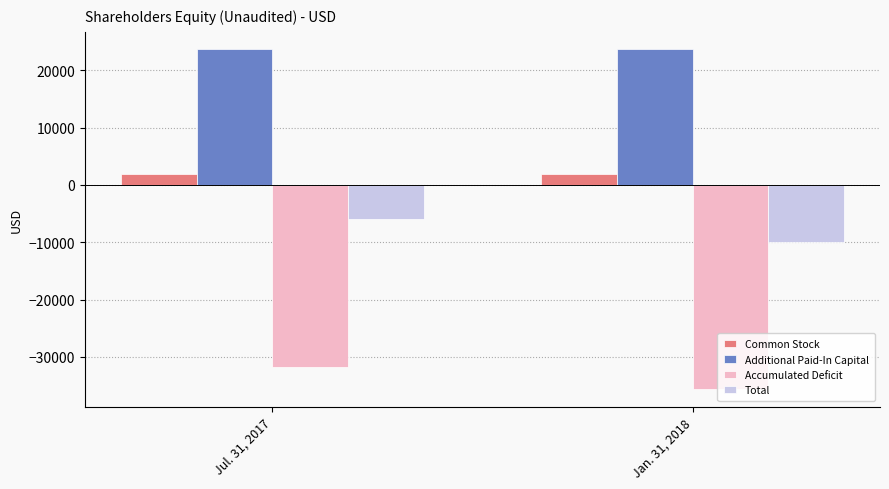

How many groups of bars are there?

2